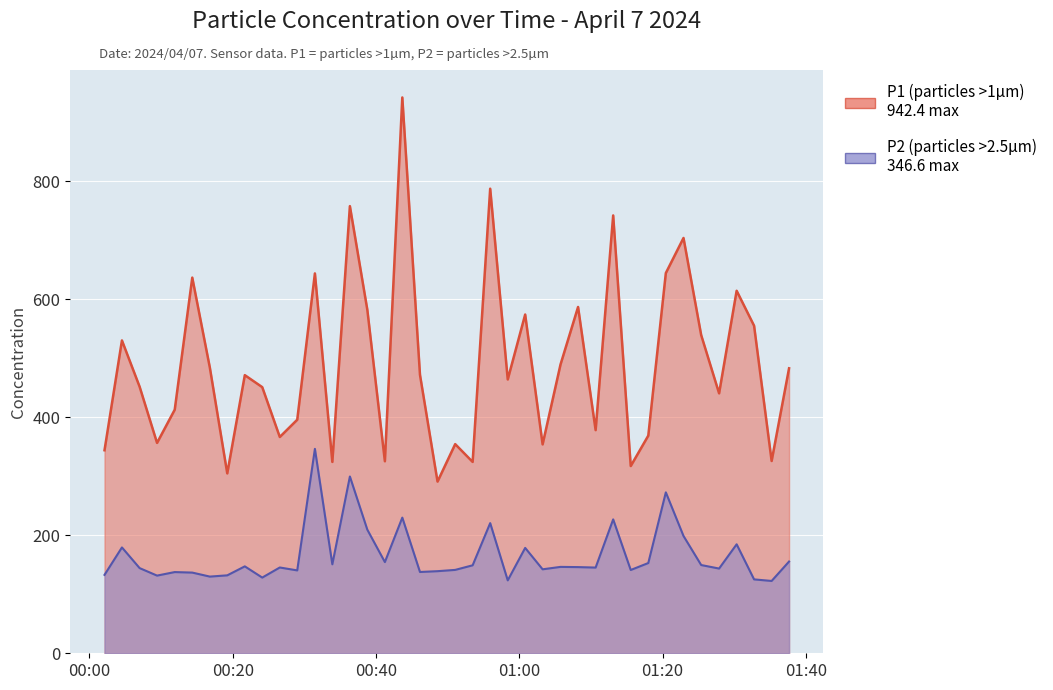

In P1, how many points are higher than both neighbors (excluding endpoints)?

13